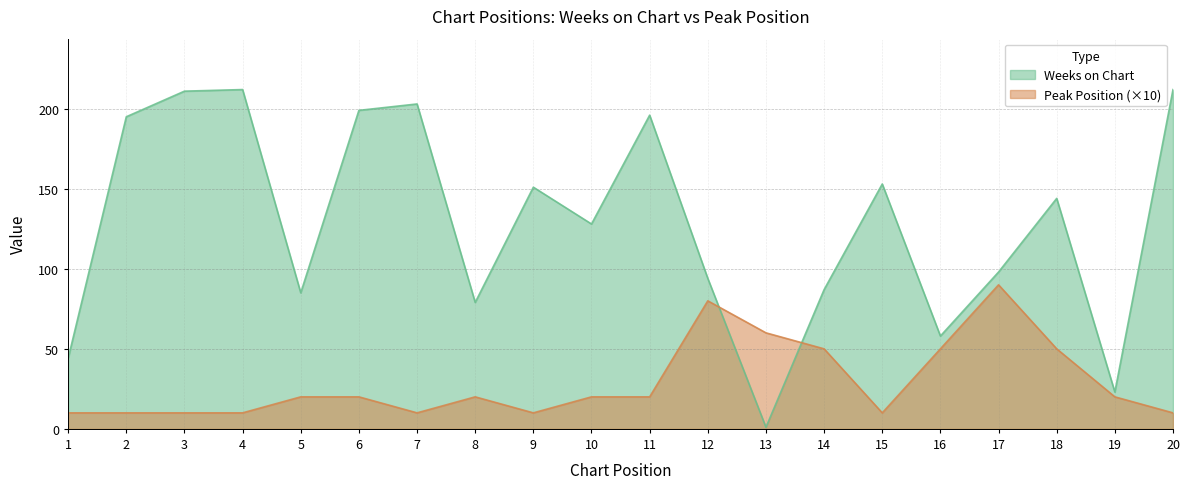

Rank the series at 15 from lowest to highest value.

Peak Position (×10), Weeks on Chart